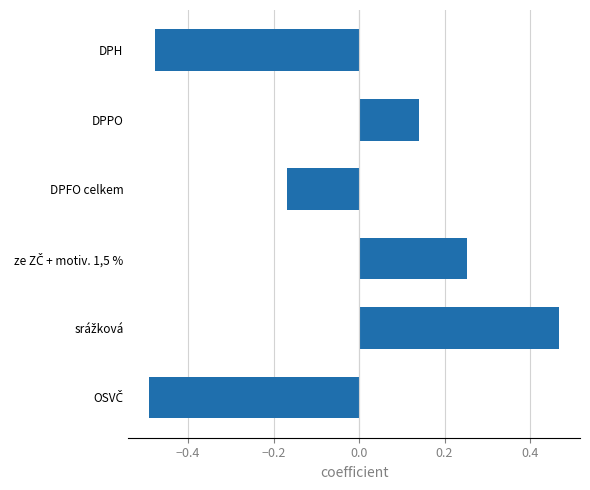

The chart shows a value of -0.5 at DPH. True or false?

True